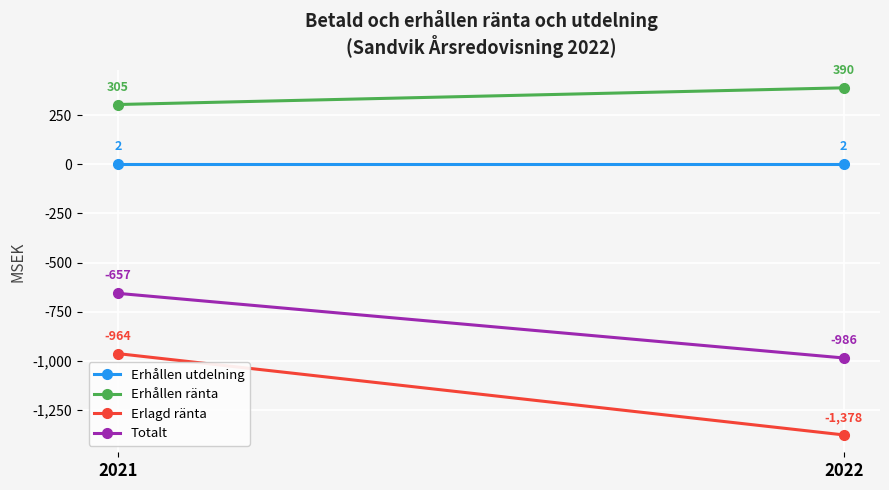

How many Totalt values are between -986 and -657?

2